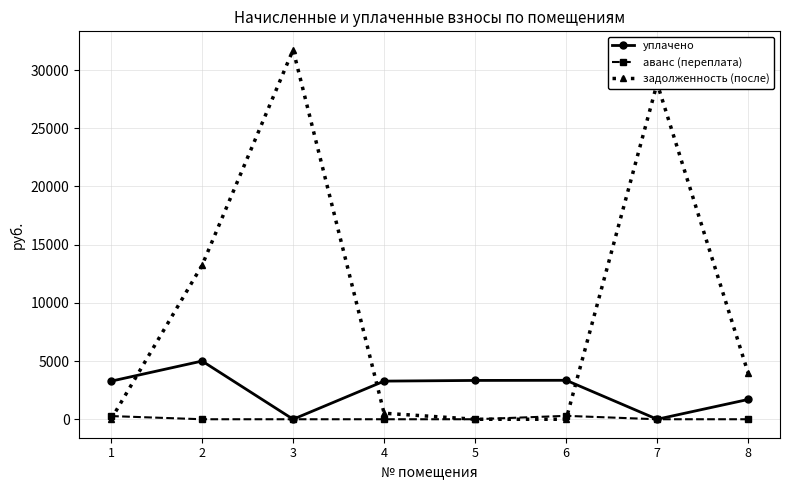

True or false: задолженность (после) and уплачено intersect in this chart.

True